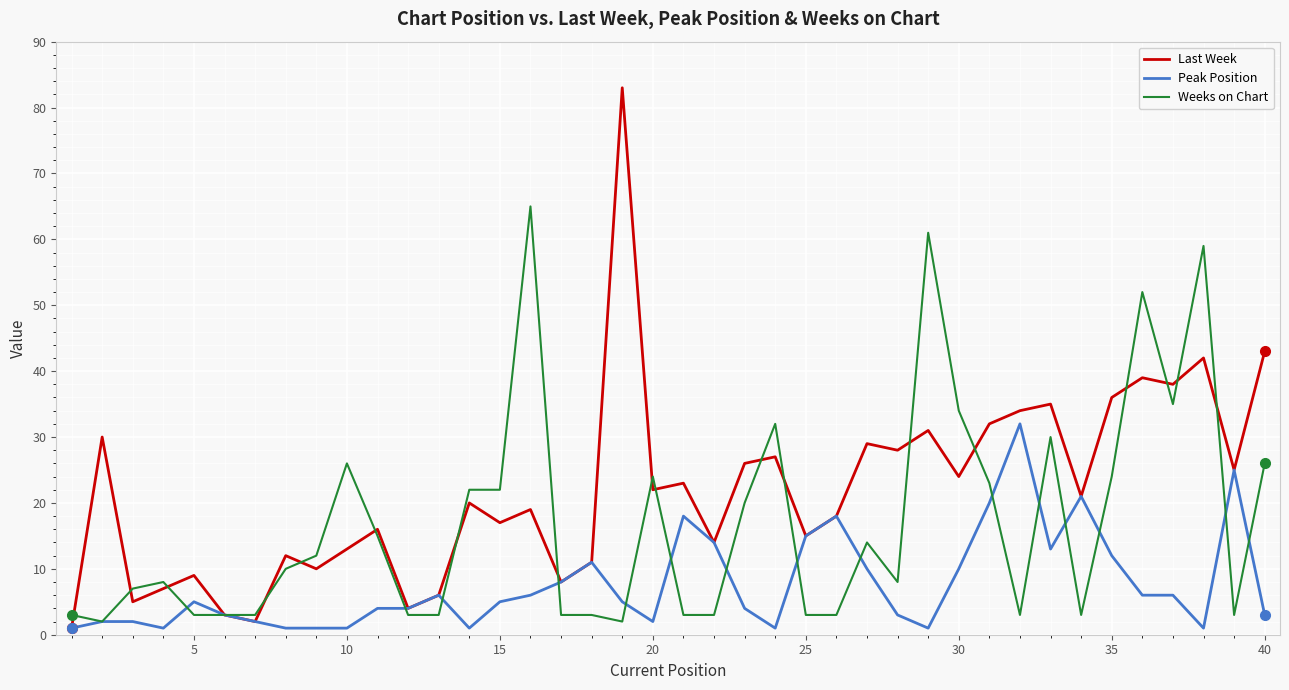

List the series in order of their overall mean, lowest first.

Peak Position, Weeks on Chart, Last Week